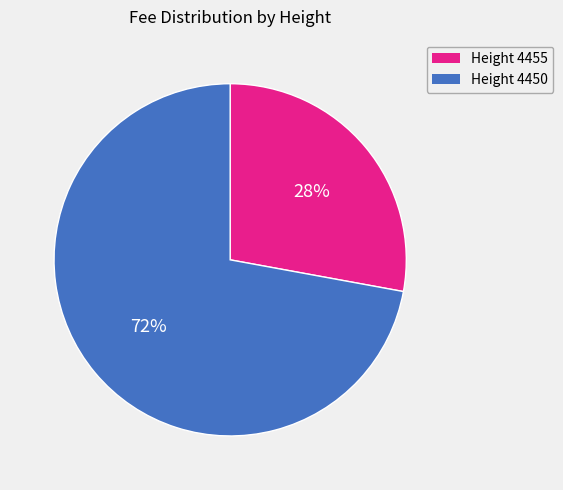

To the nearest percent, what is the difference between the largest and smallest slice percentages?

44%